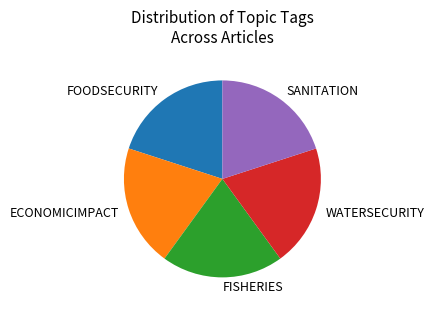

Approximately how many times larger is the value at WATERSECURITY compared to ECONOMICIMPACT?

1.0